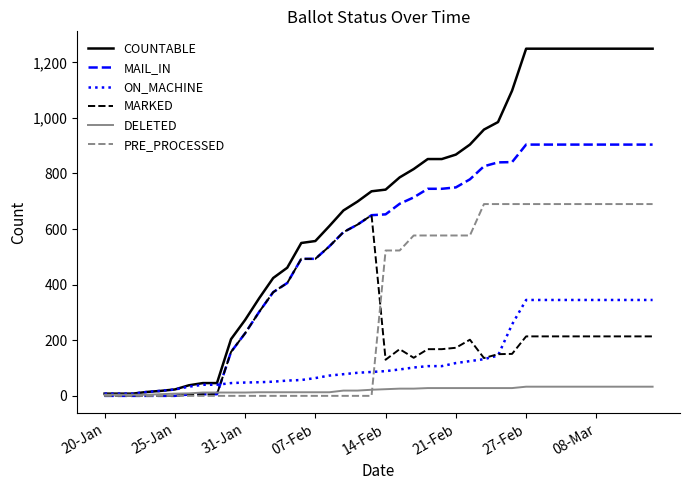

Which series has the widest spread of values?

COUNTABLE